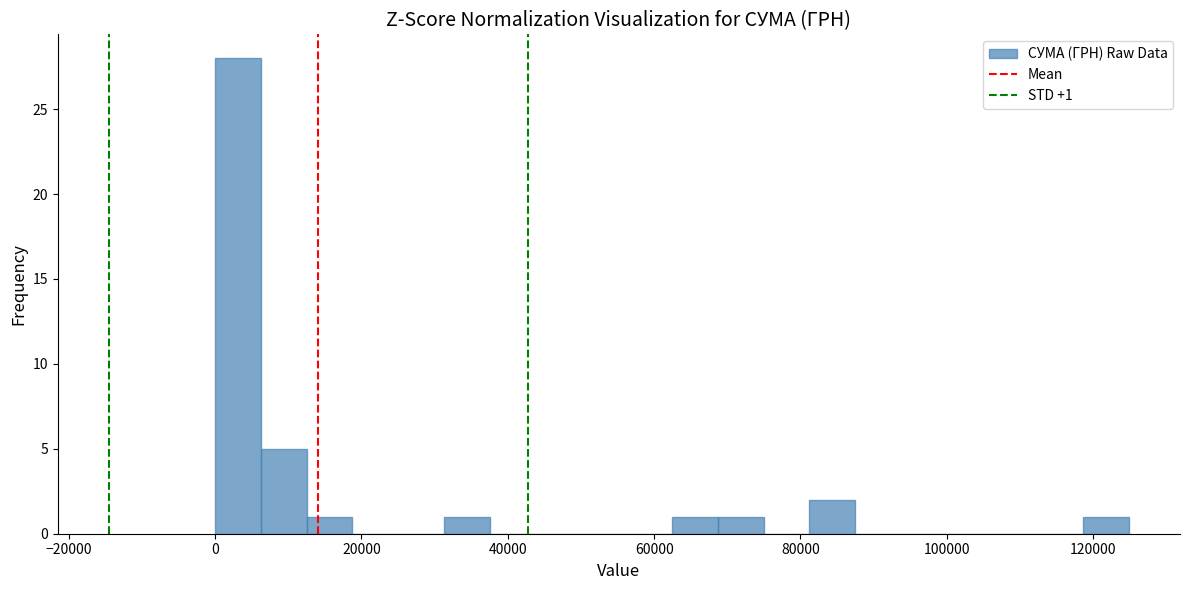

Read against the x-axis, roughly where is the centre of the tallest bar?

4000